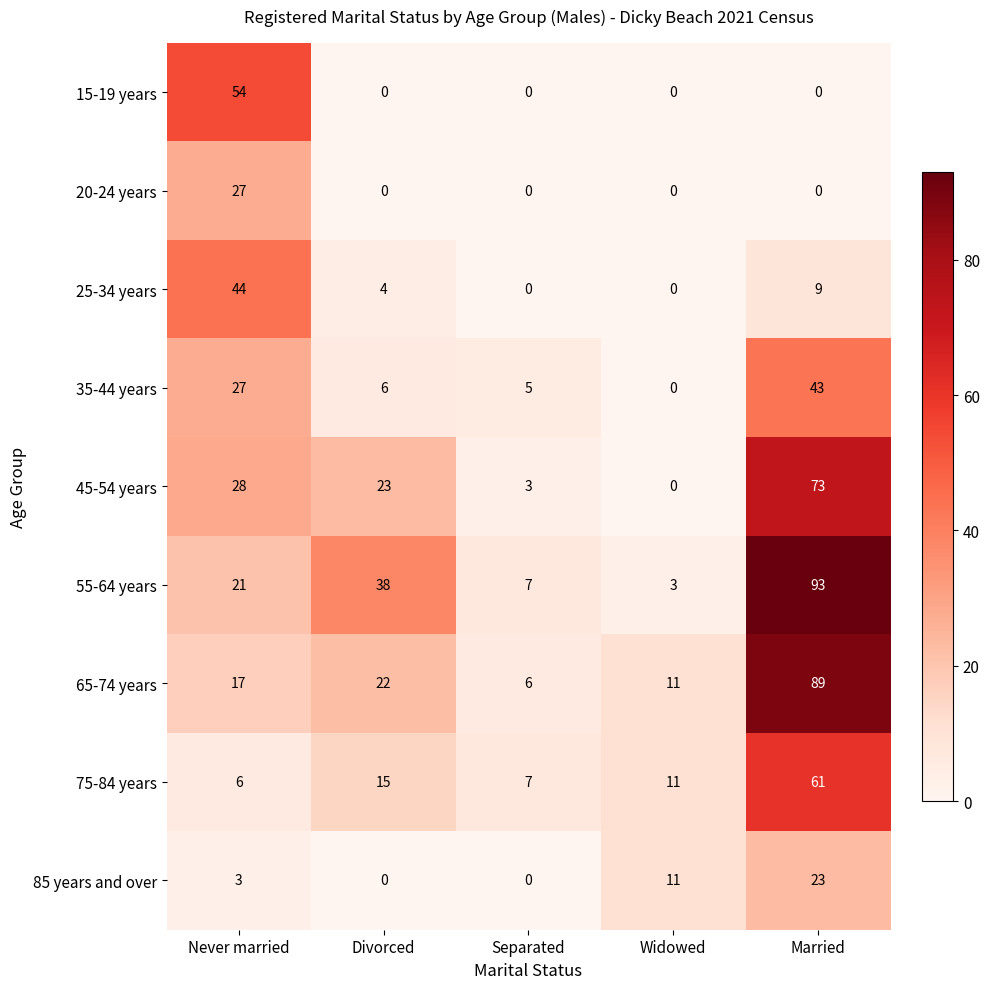

What is the difference between the second highest and second lowest values in the 45-54 years series?

25